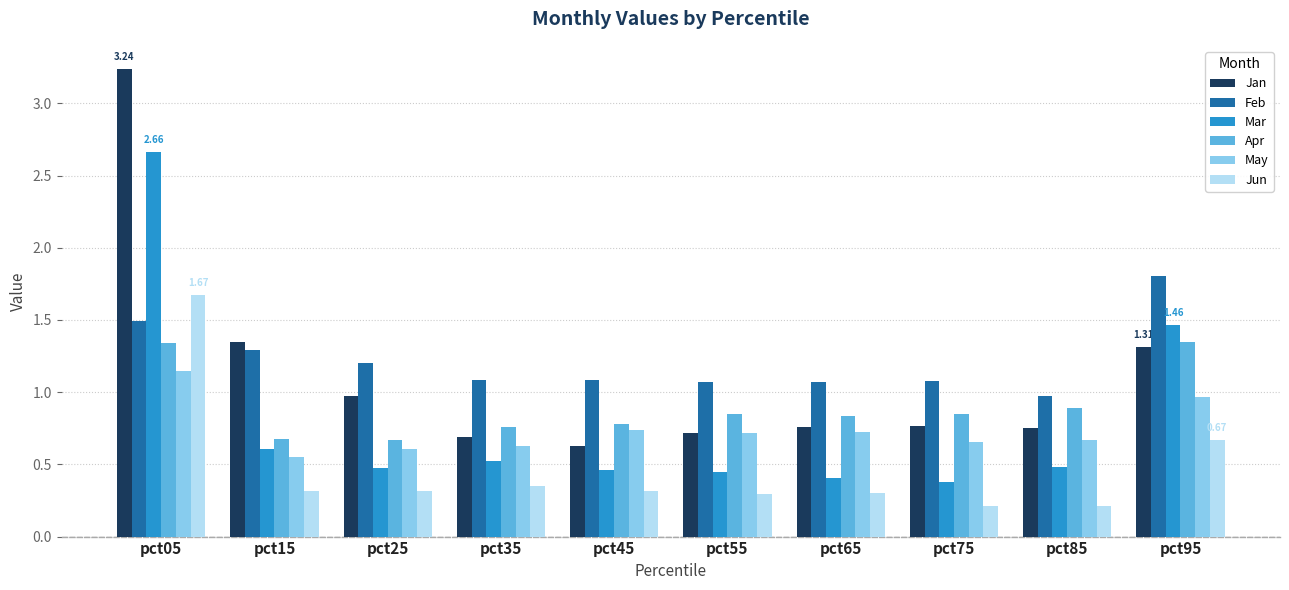

At pct85, list the series in order from largest to smallest.

Feb, Apr, Jan, May, Mar, Jun